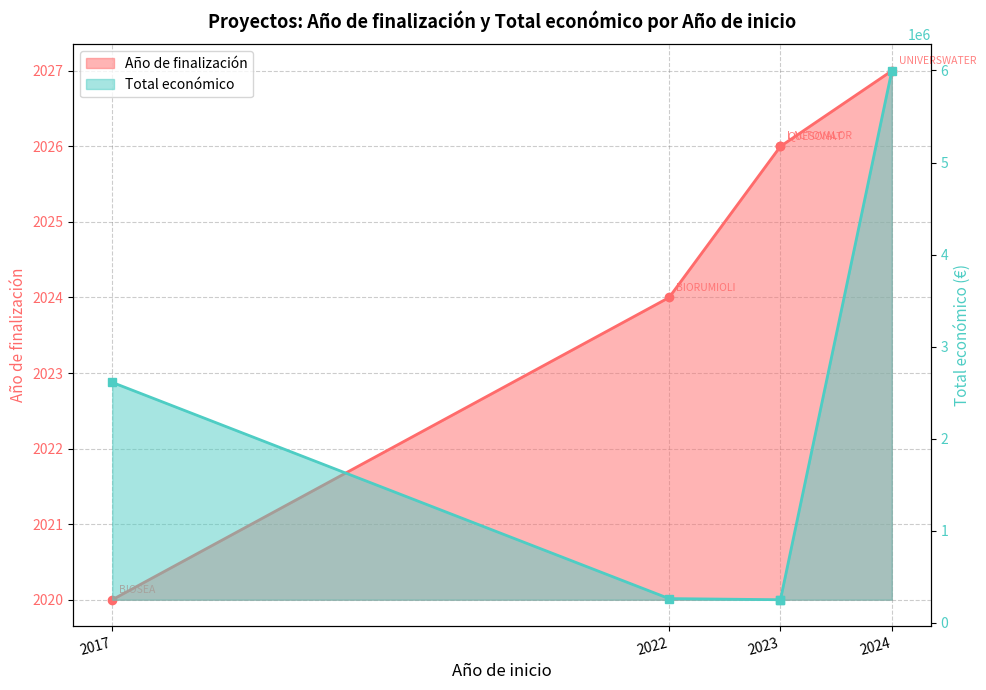

What is the label of the 4th point from the left?

2024